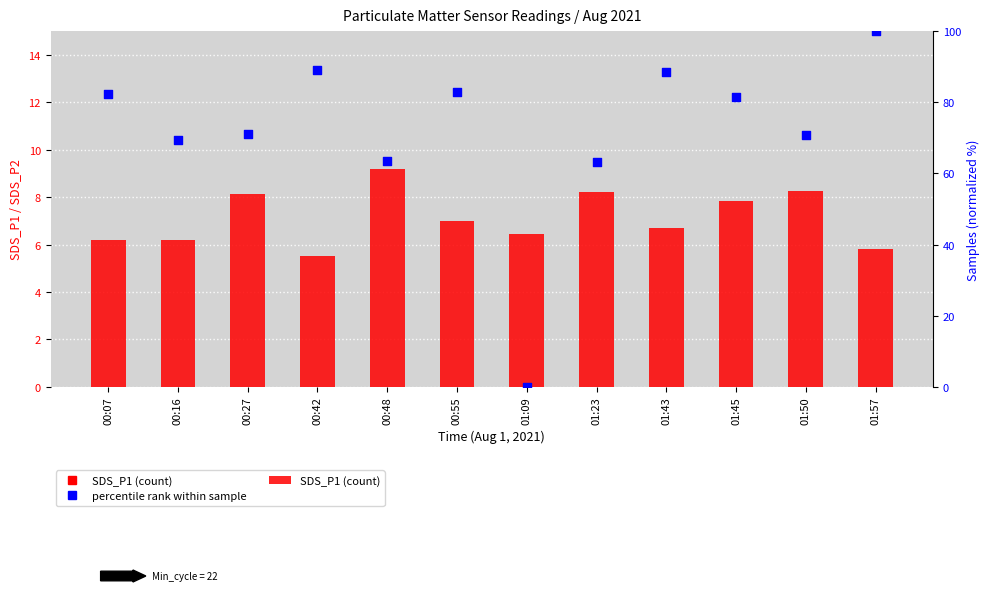

Which series has the largest total across all categories?

percentile rank within sample